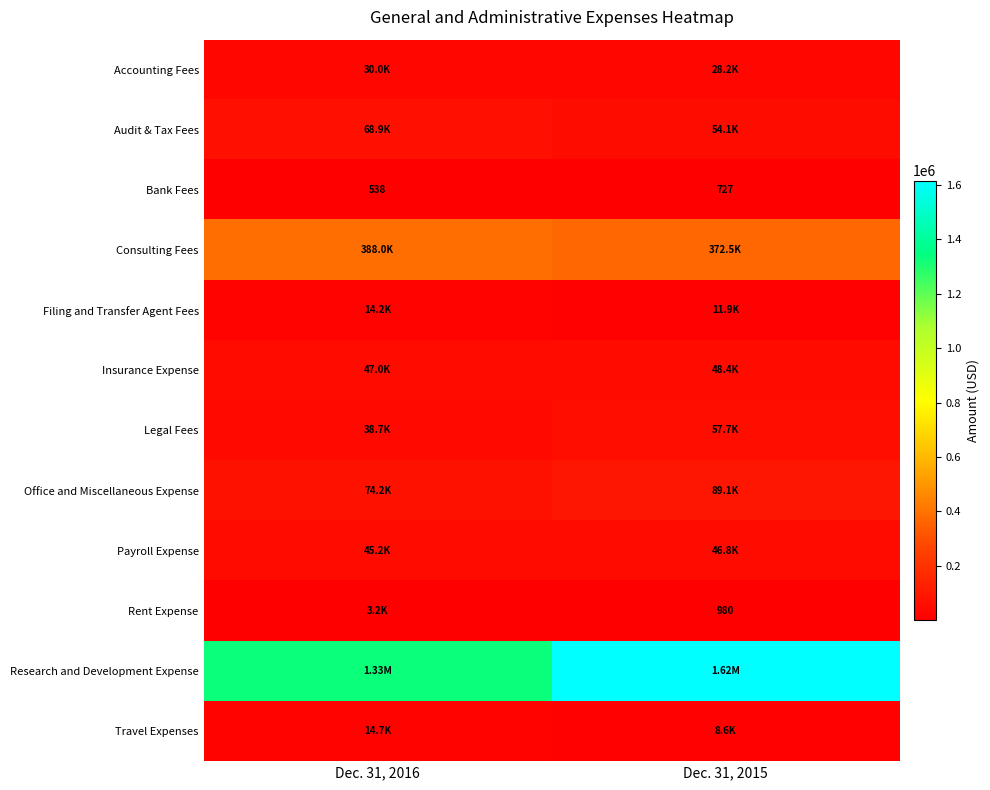

What is the sum of all Bank Fees values?

1265